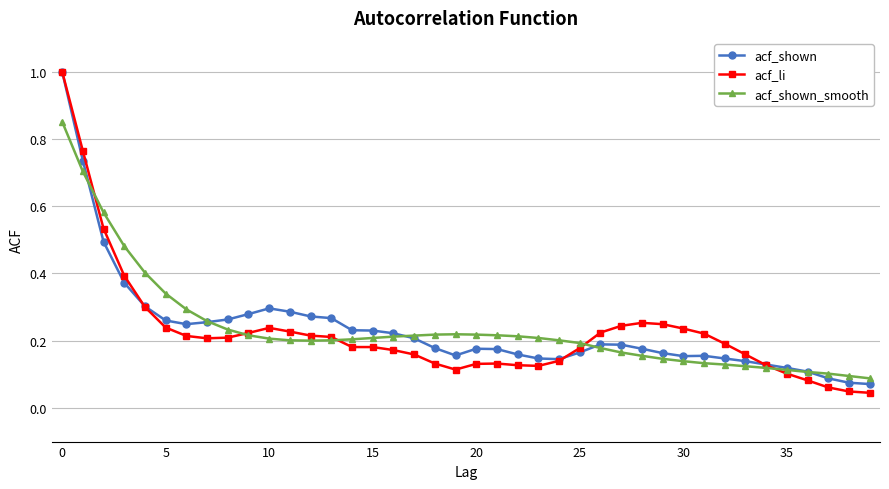

How many series are shown in this chart?

3